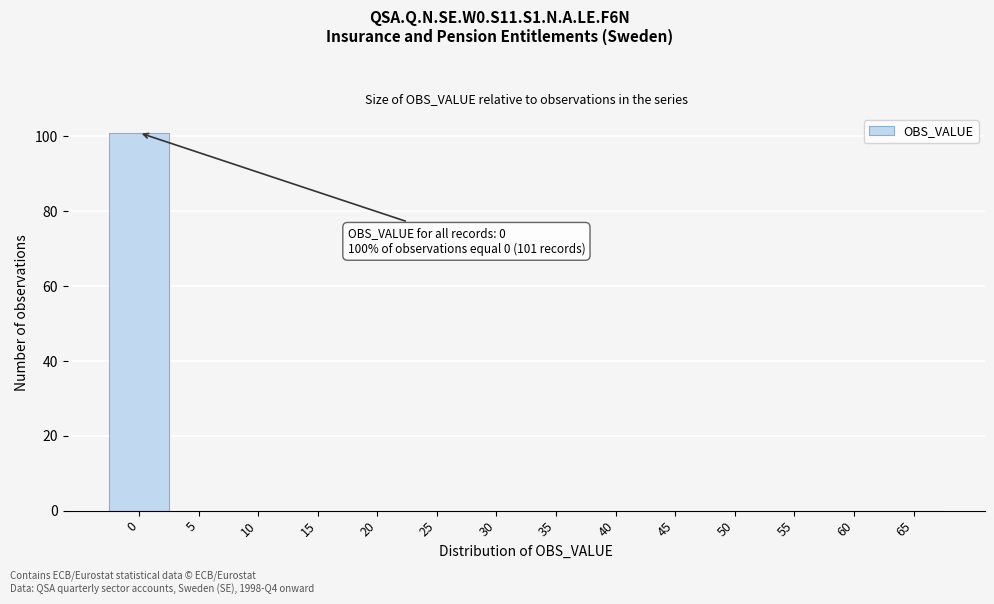

Reading right to left, list all the values displayed in this chart.

65=0	60=0	55=0	50=0	45=0	40=0	35=0	30=0	25=0	20=0	15=0	10=0	5=0	0=101